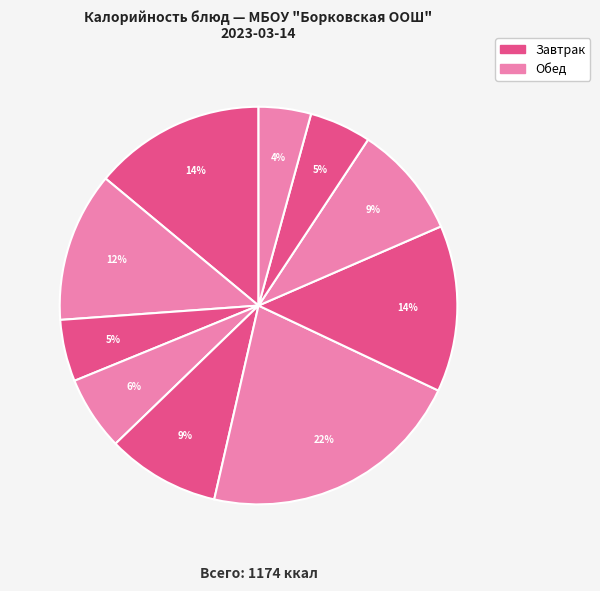

Count the number of slices in the pie.

10